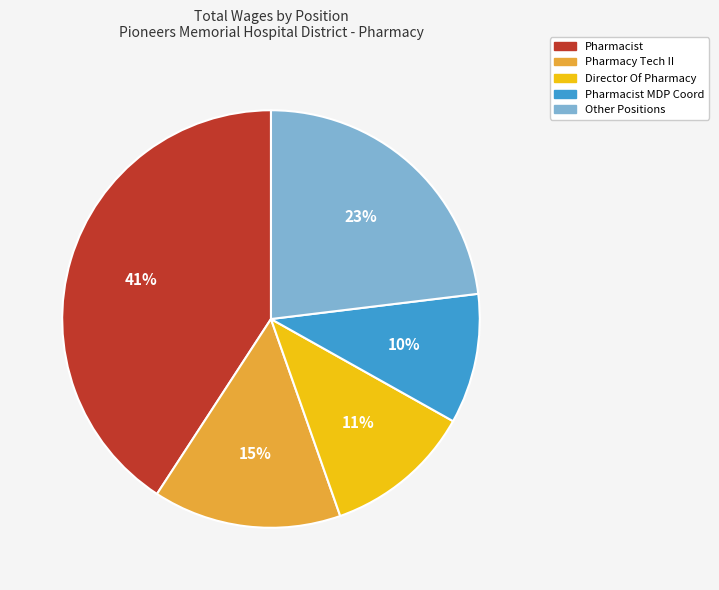

Is there any slice that represents more than half of the pie?

No